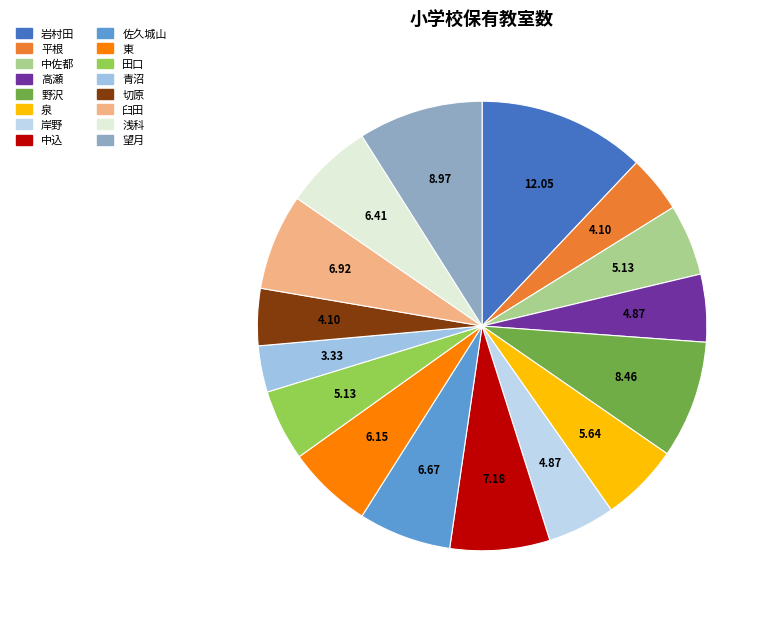

What is the largest slice in the pie chart?

岩村田